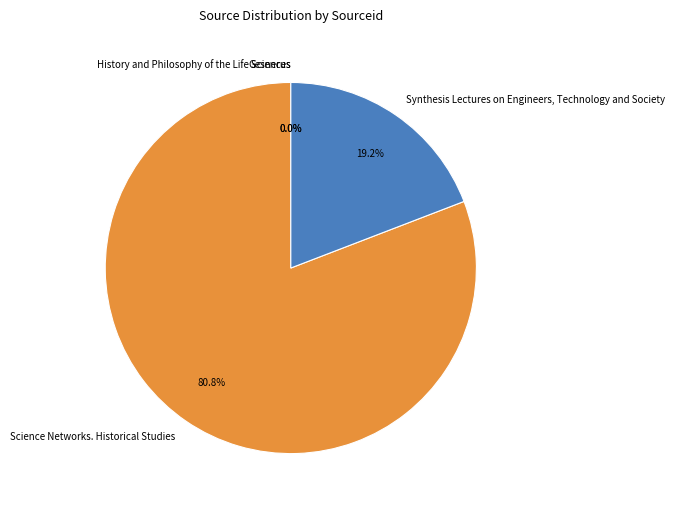

Which category has the biggest portion of the pie?

Science Networks. Historical Studies